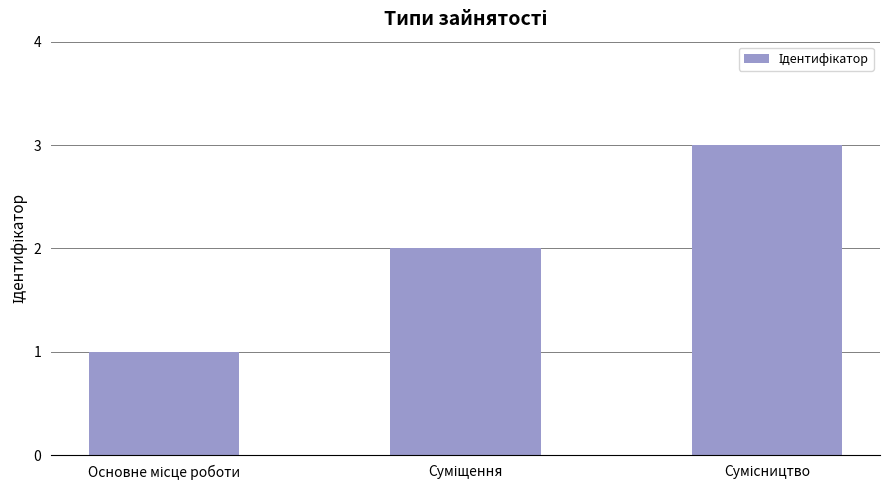

What is the difference between the maximum and minimum values?

2